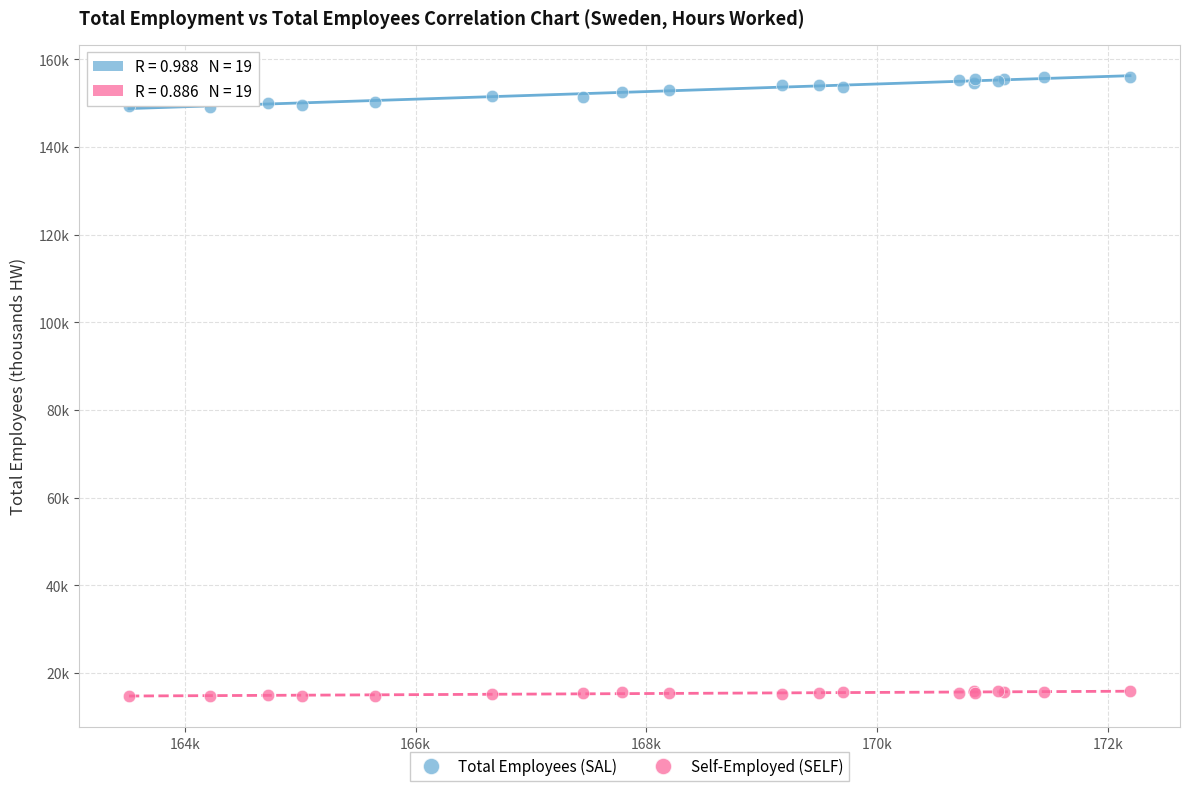

What are all the series names shown in the legend?

Total Employees (SAL), Self-Employed (SELF)